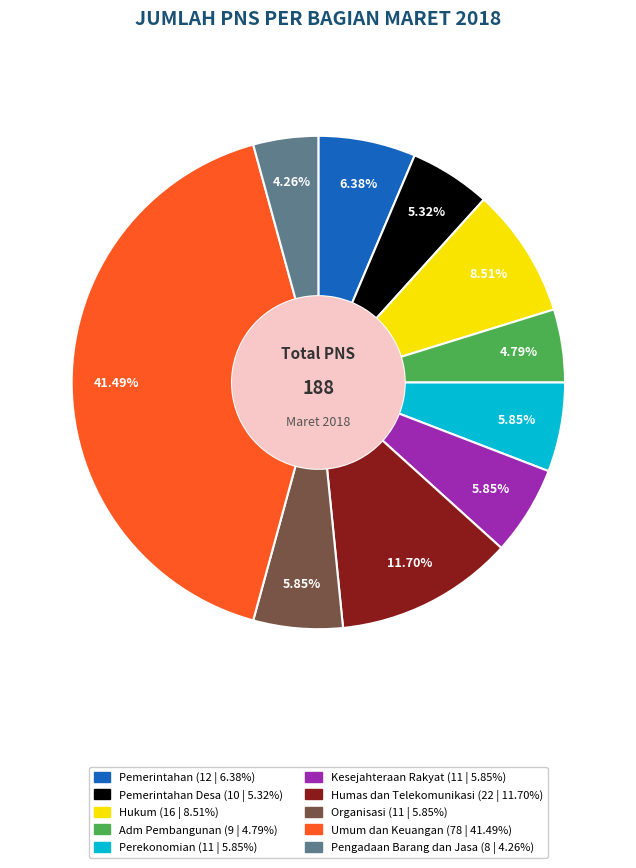

Is there any slice that represents more than half of the pie?

No